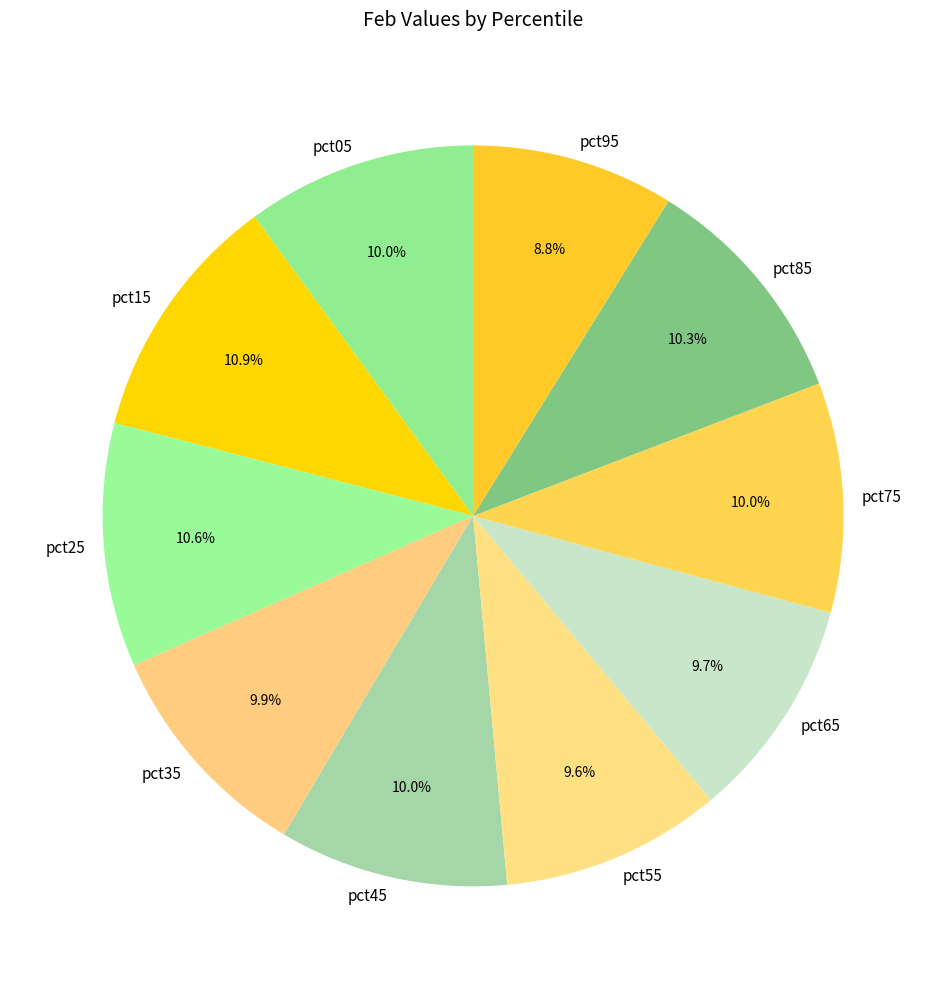

Which category has the smallest portion of the pie?

pct95